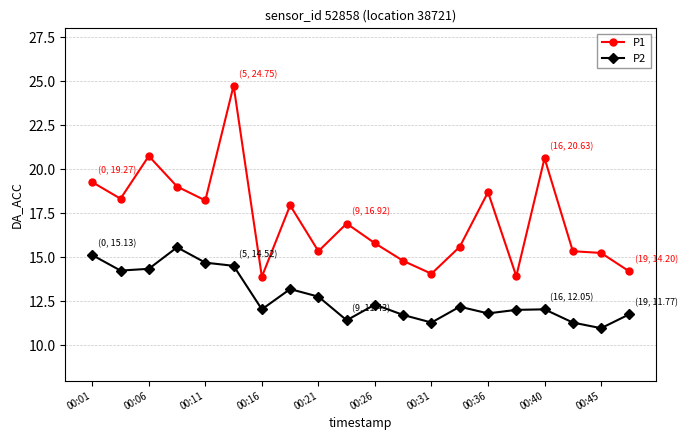

In P1, how many points are higher than both neighbors (excluding endpoints)?

6